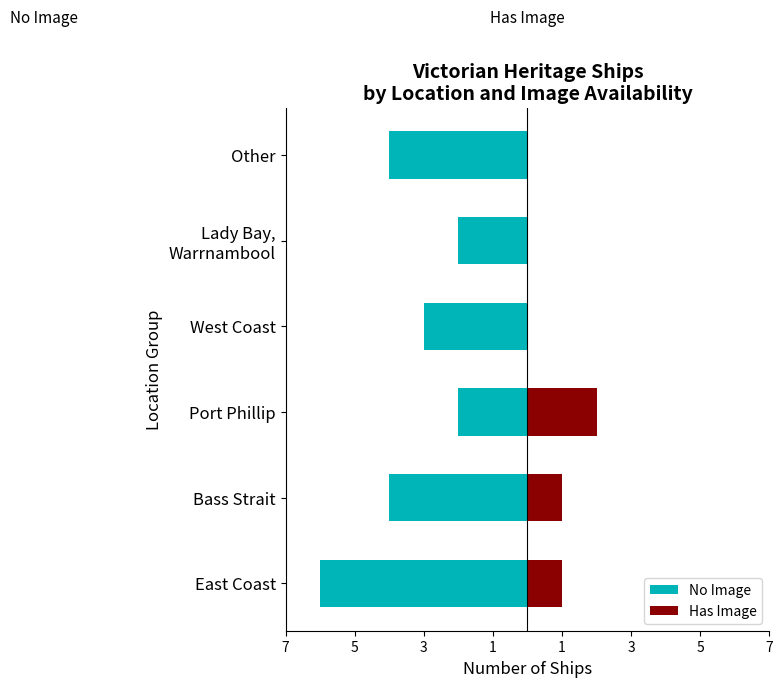

Are the bars horizontal?

Yes